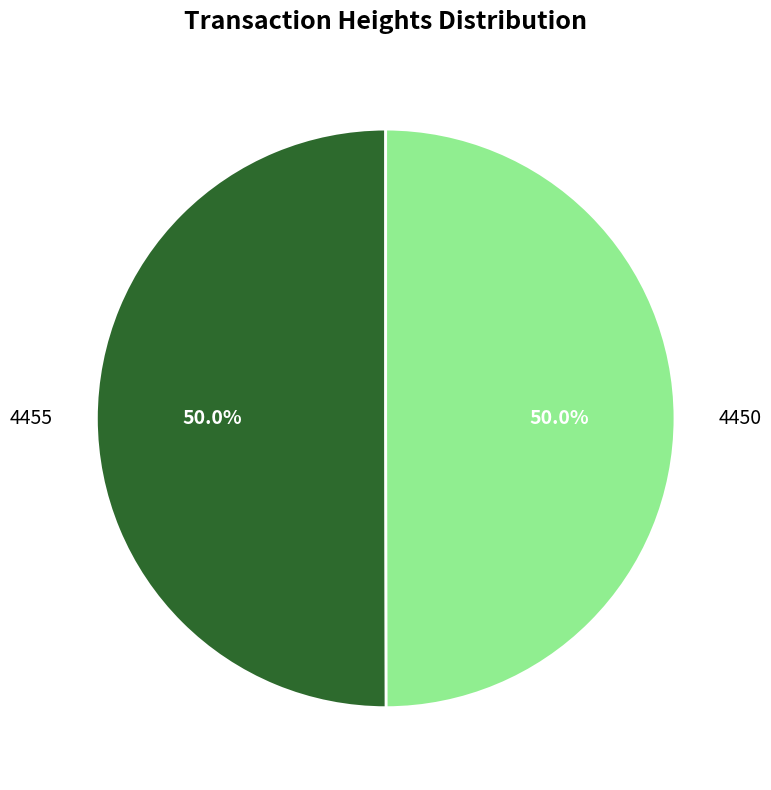

Combined, what portion of the pie is 4455 and 4450?

100.0%